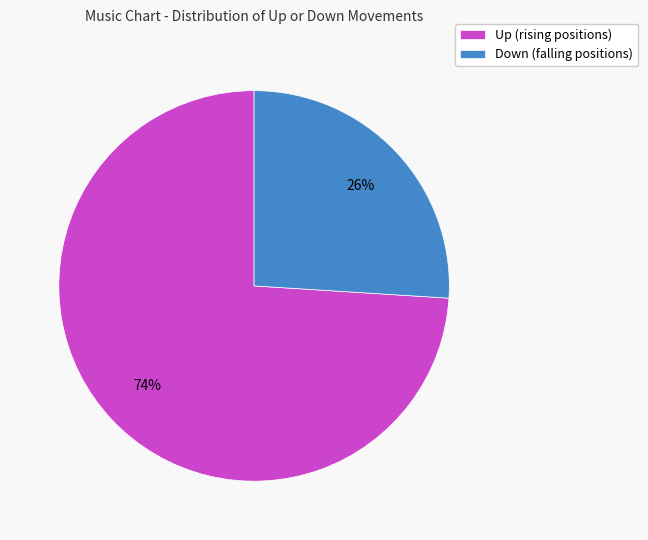

Which has a higher value, Down (falling positions) or Up (rising positions)?

Up (rising positions)